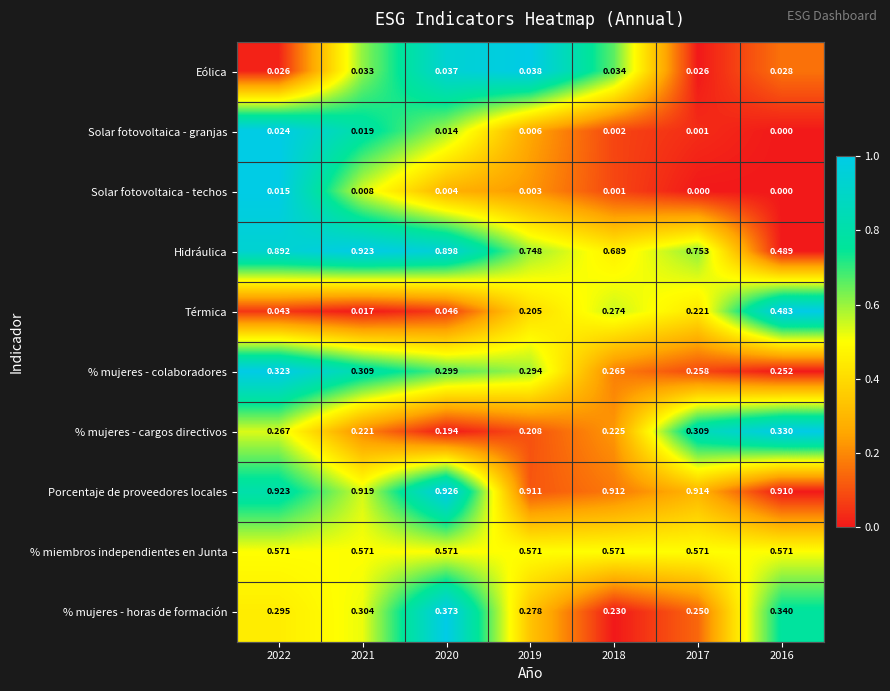

Which series has the largest range (max minus min)?

Térmica